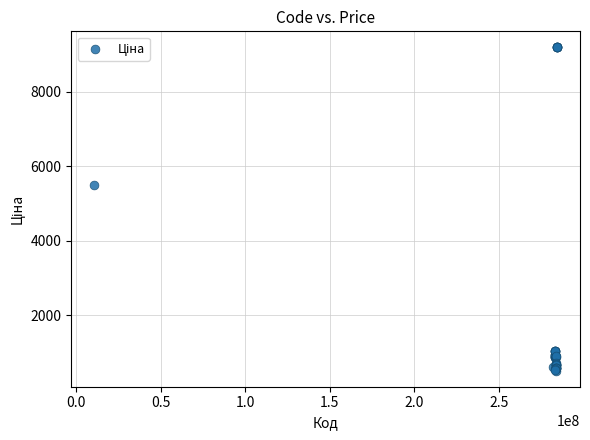

What Y value in the scatter plot is closest to 4849?

5497.3